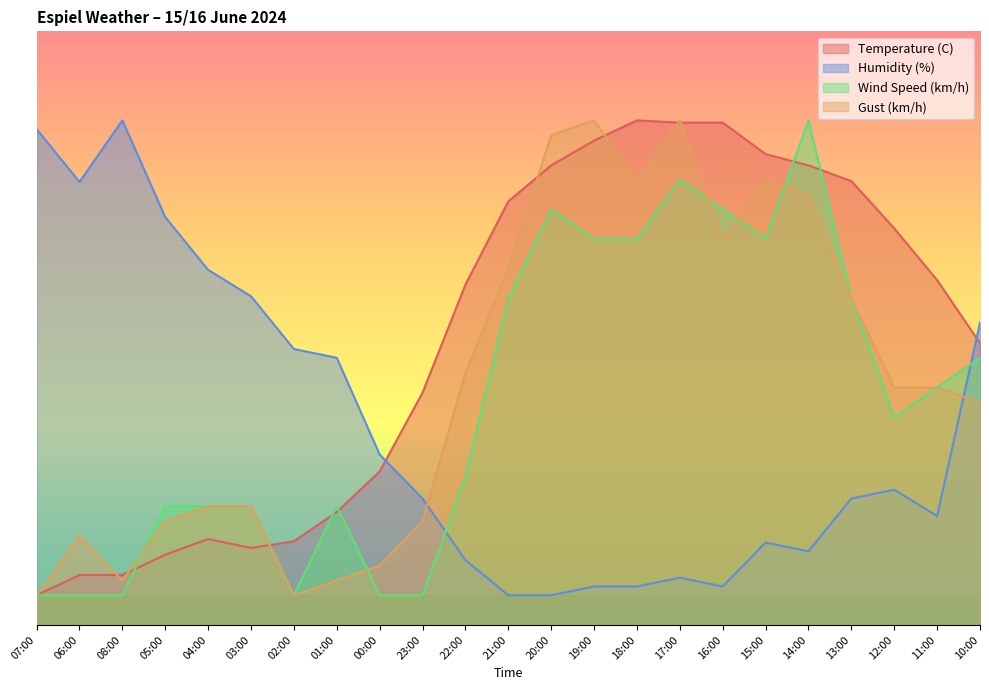

True or false: Temperature (C) has more than 1 points higher than both neighbors.

True